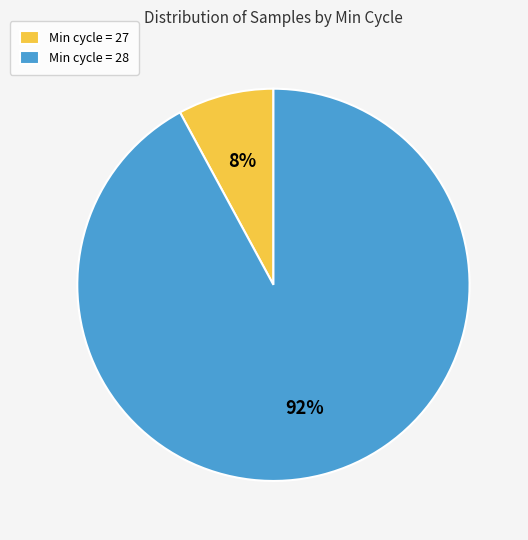

What is the largest slice in the pie chart?

Min cycle = 28